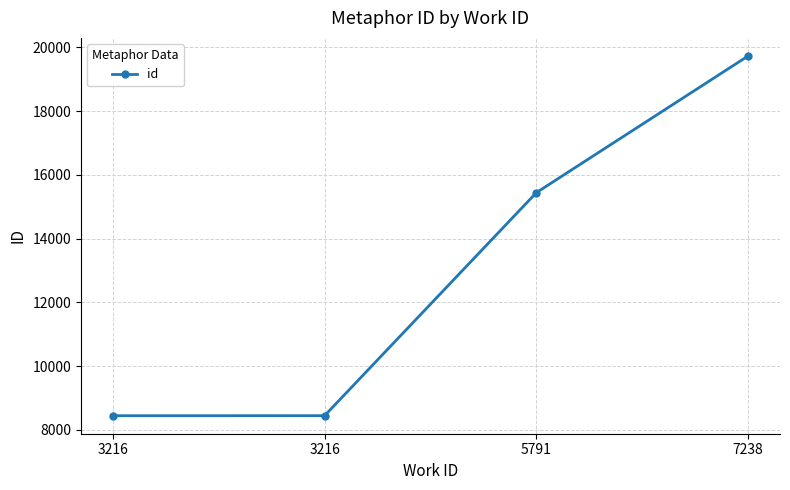

List the labels in order of value, smallest first.

3216, 3216, 5791, 7238